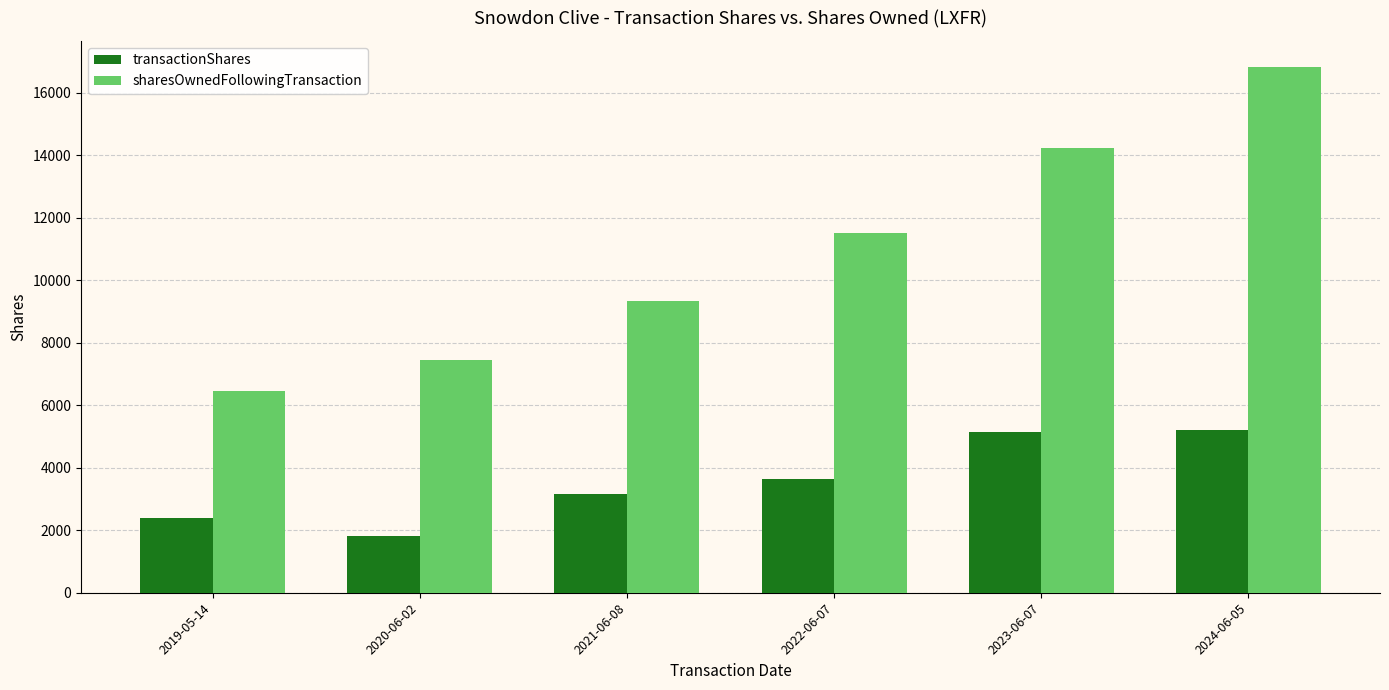

At which label is transactionShares closest to 3518?

2022-06-07